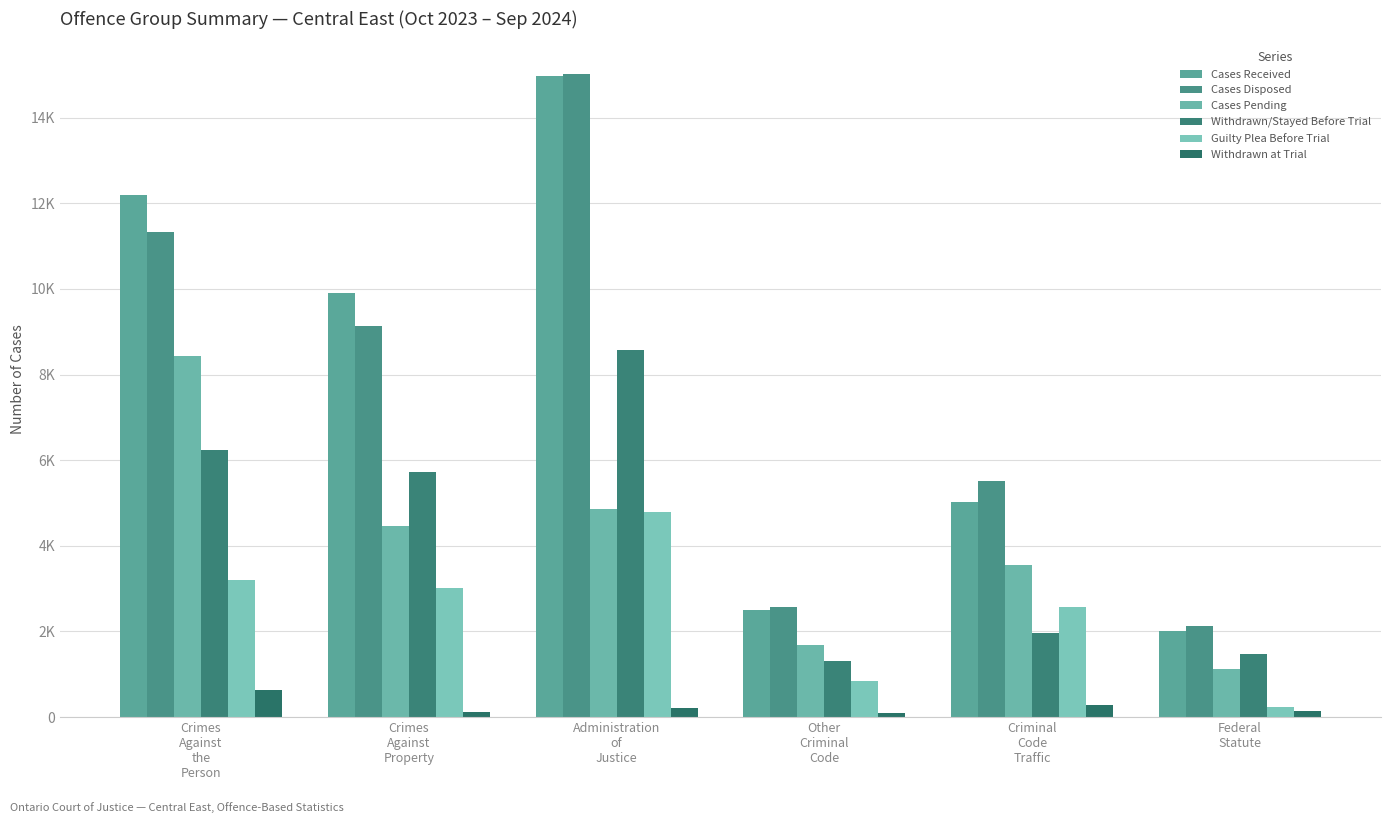

Reading left to right, list all the values displayed in this chart.

Cases Received: 12193	9893	14980	2498	5023	2008
Cases Disposed: 11322	9137	15030	2580	5507	2130
Cases Pending: 8425	4457	4851	1681	3563	1116
Withdrawn/Stayed Before Trial: 6232	5720	8583	1310	1954	1468
Guilty Plea Before Trial: 3207	3016	4779	844	2578	238
Withdrawn at Trial: 642	125	212	95	282	153